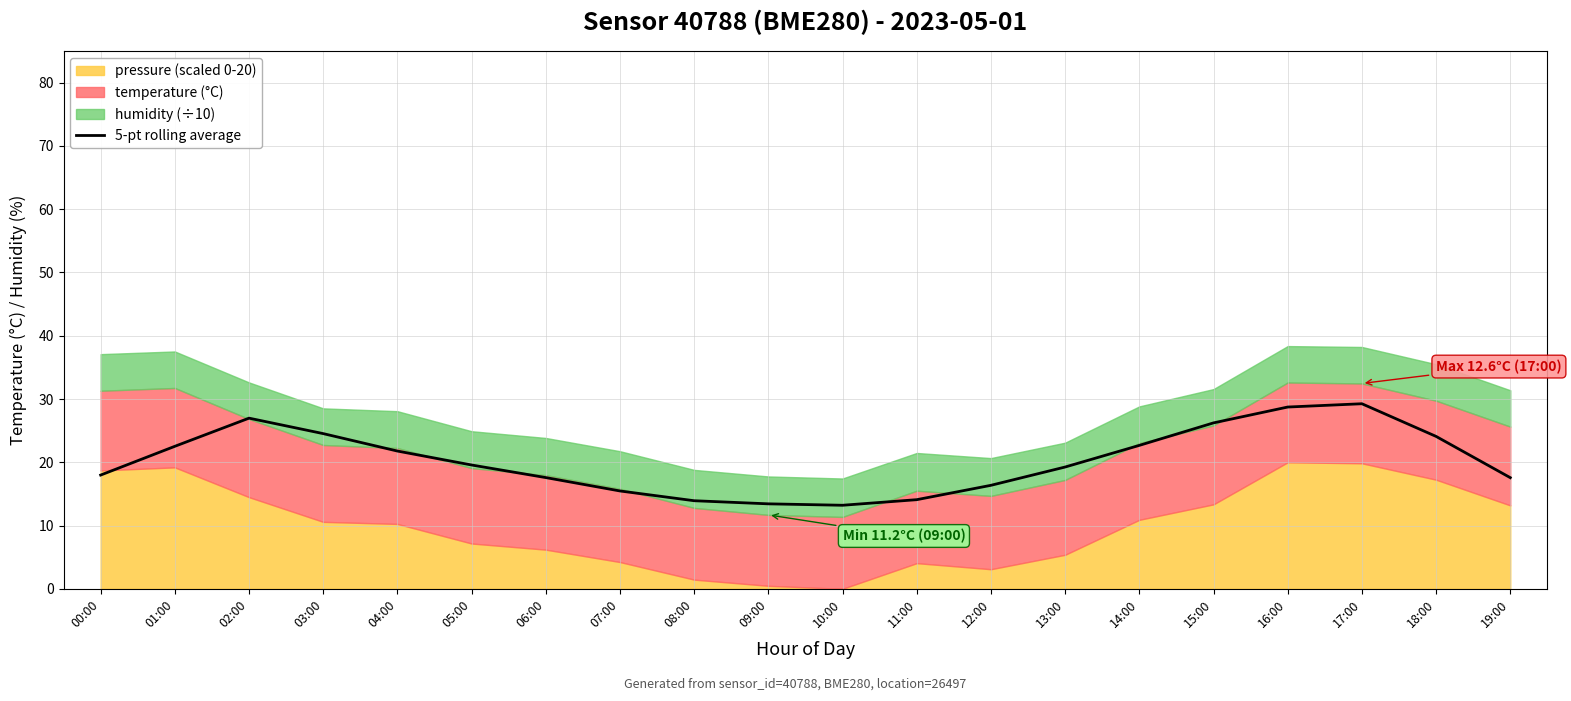

The value at 01:00 is 22.5. True or false?

True